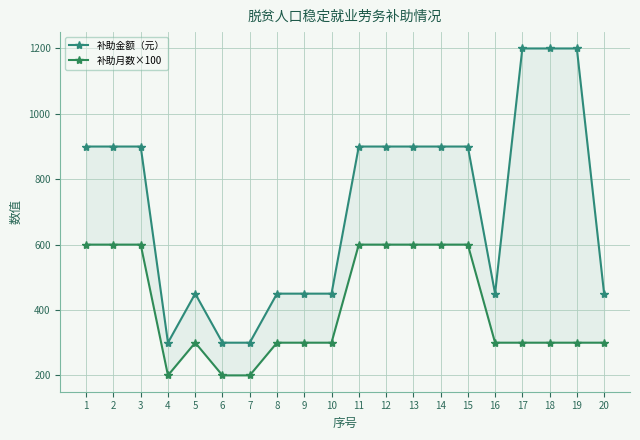

Which series has the largest total across all categories?

补助金额（元）